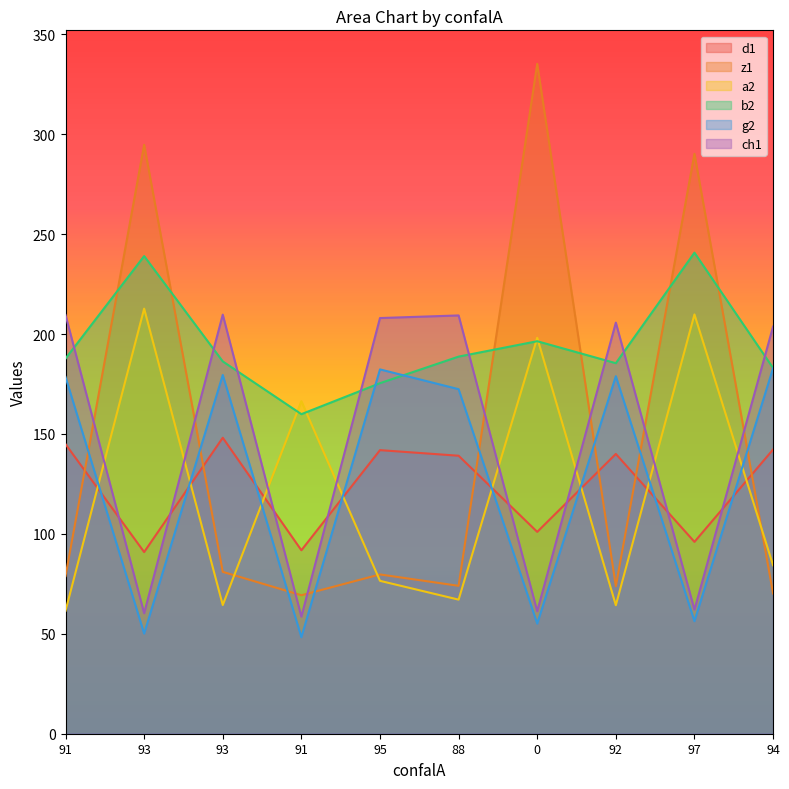

What is the total value across all series at 92?

848.1